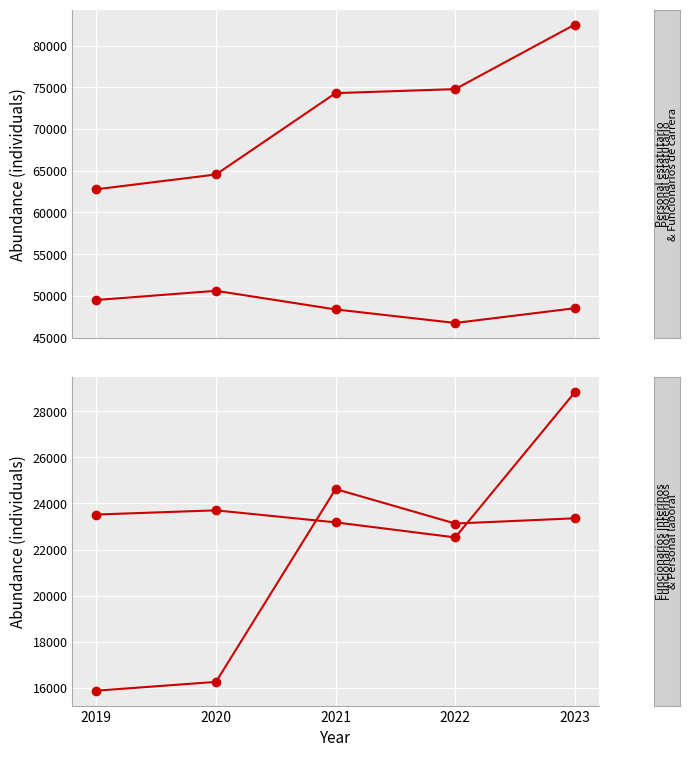

Rank the series at 2023 from highest to lowest value.

Personal estatutario, Funcionarios de carrera, Personal laboral, Funcionarios interinos